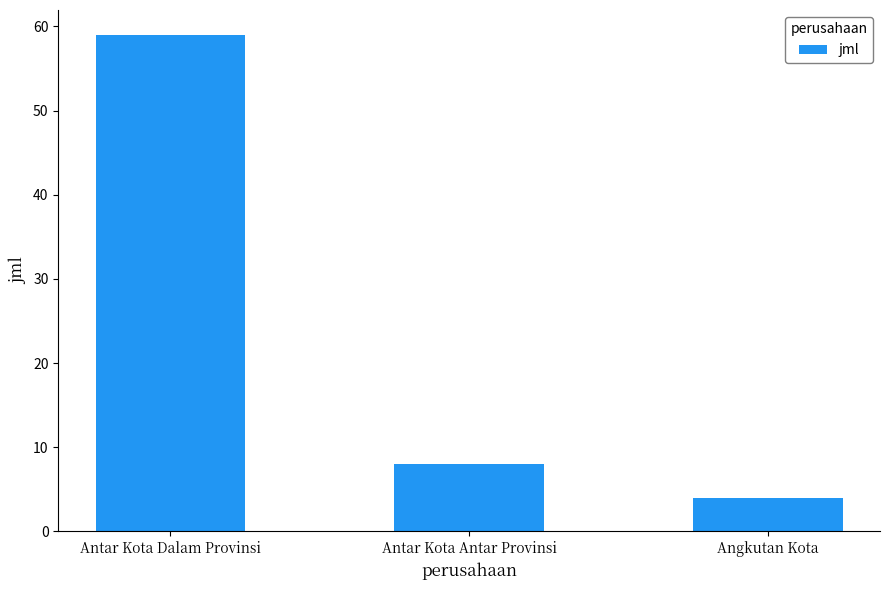

Reading right to left, extract all data points from this chart.

Angkutan Kota=4	Antar Kota Antar Provinsi=8	Antar Kota Dalam Provinsi=59